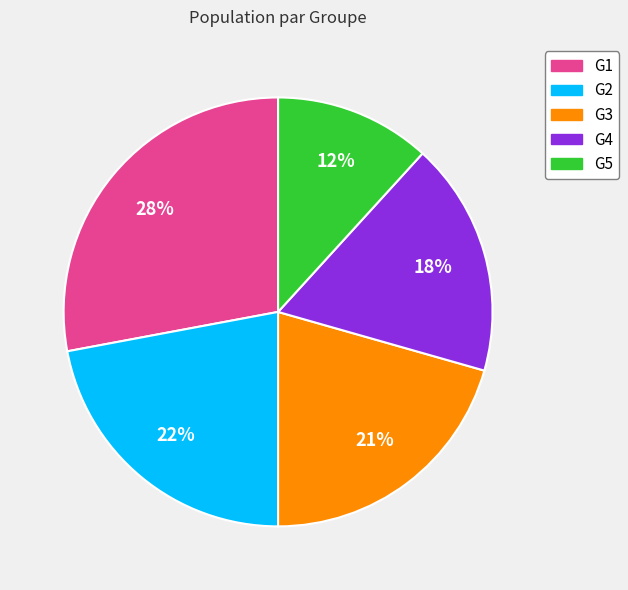

Approximately how many times larger is the value at G4 compared to G2?

0.8